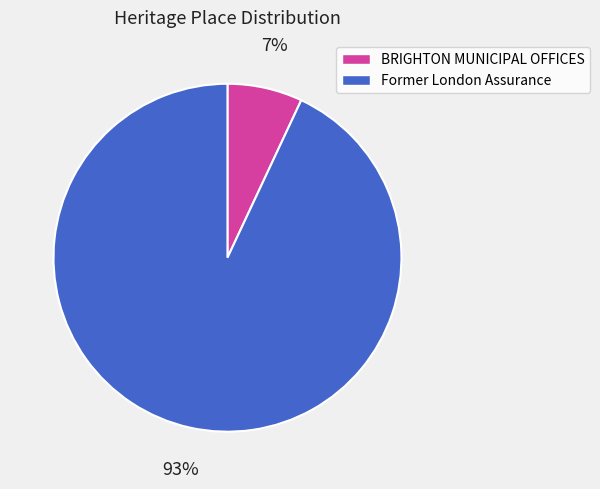

What is the ratio of the value at Former London Assurance to the value at BRIGHTON MUNICIPAL OFFICES?

13.3